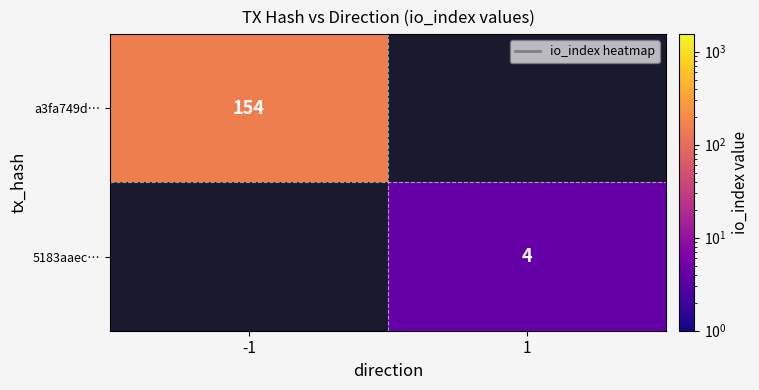

The a3fa749d… series shows 254 at -1. True or false?

False